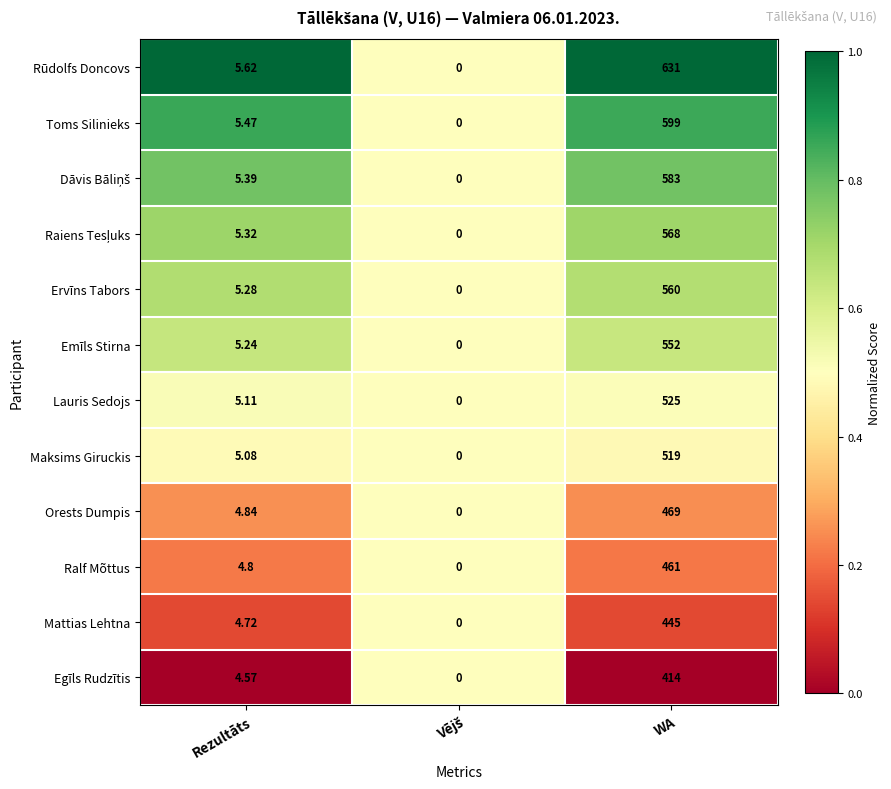

At which label is Ervīns Tabors closest to 280?

Rezultāts